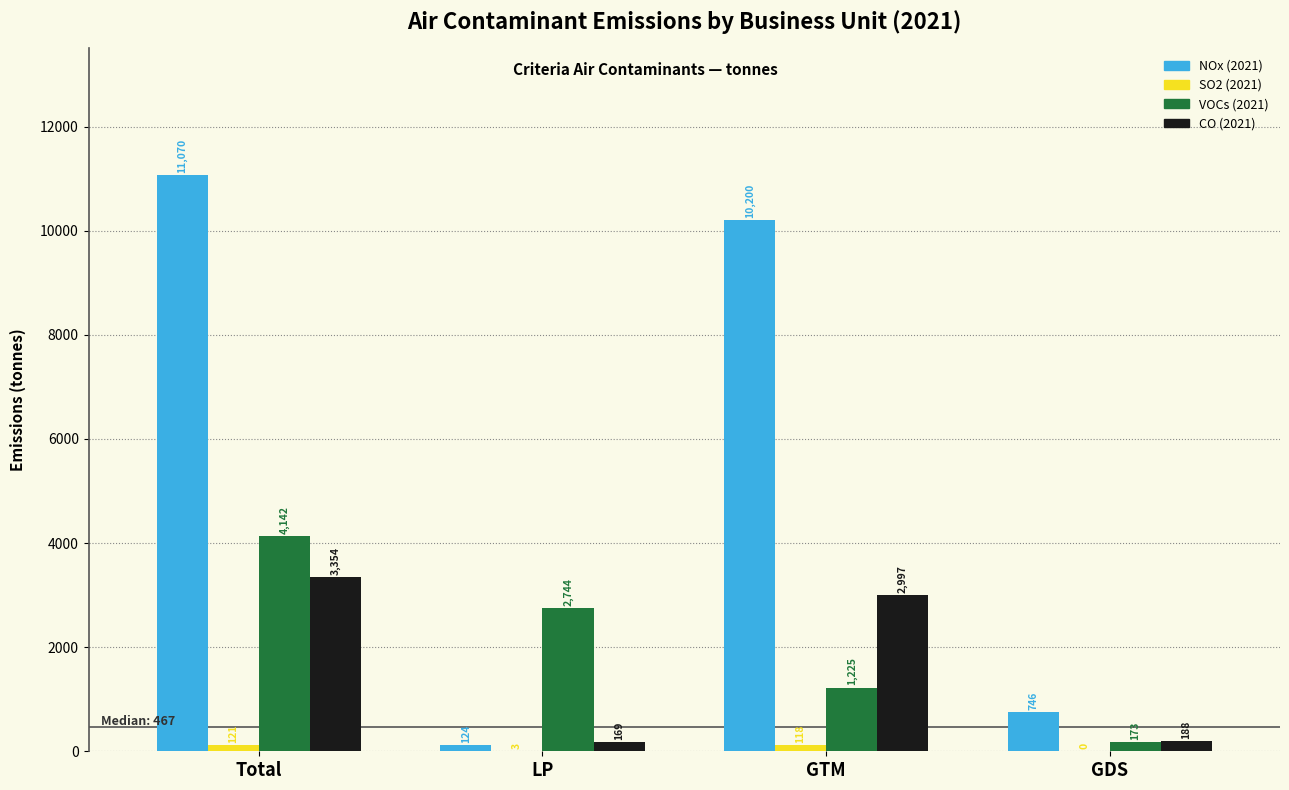

The VOCs (2021) series shows 624 at GTM. True or false?

False